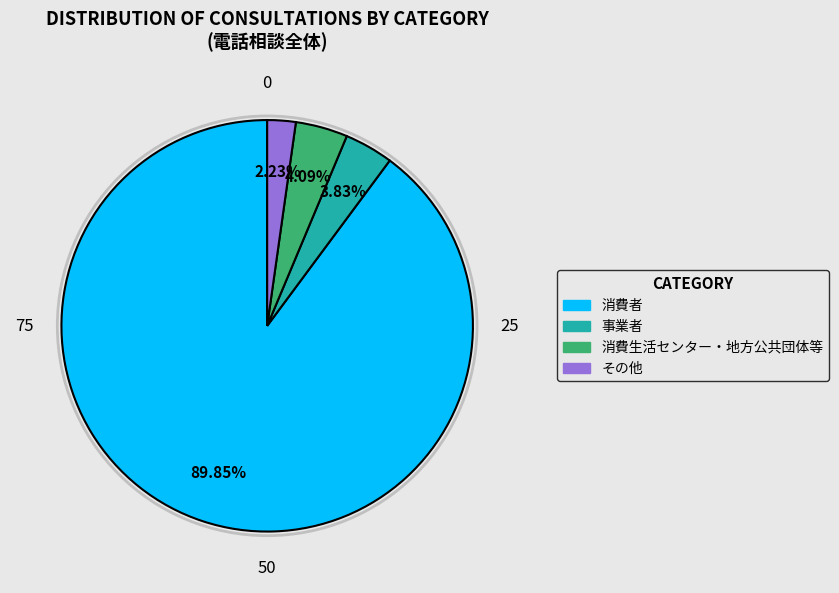

Is it true that 事業者 is 12% of the pie?

False